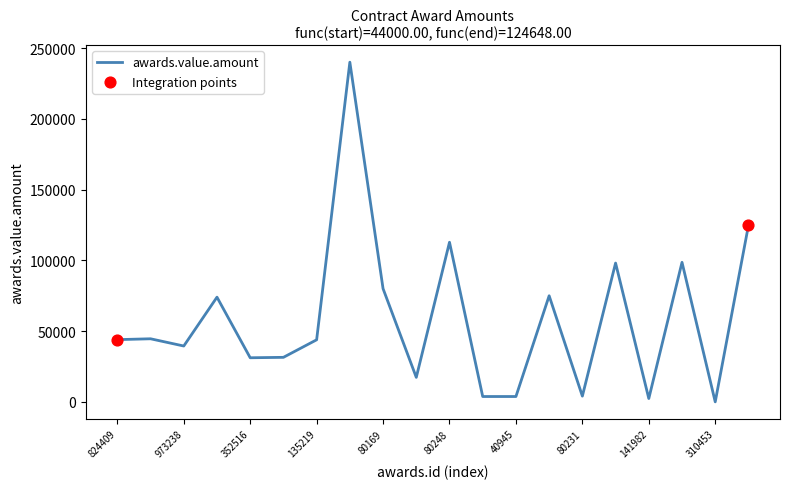

What is the difference between the maximum and minimum values?

239952.3